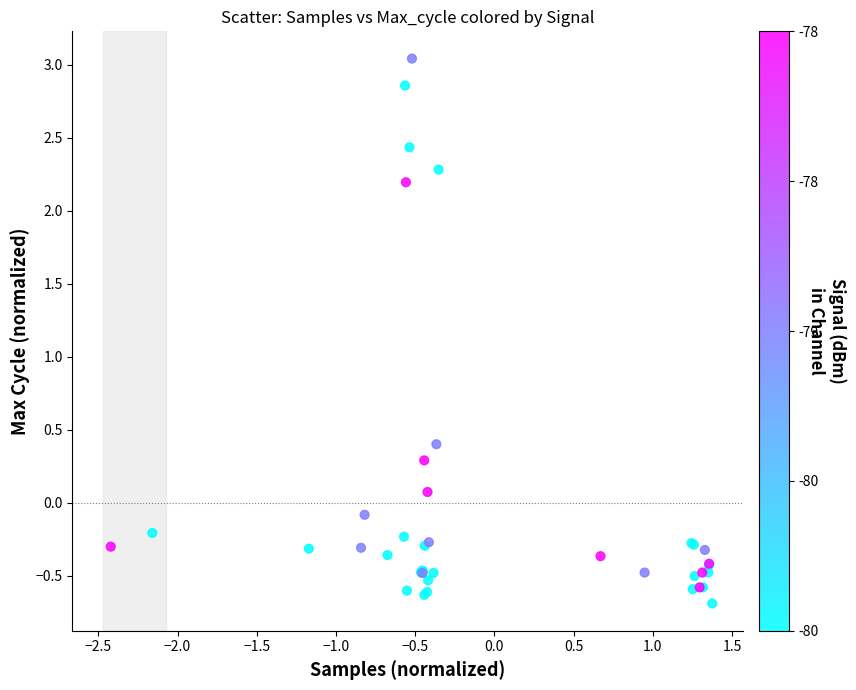

What Y value in the scatter plot is closest to 1?

0.4